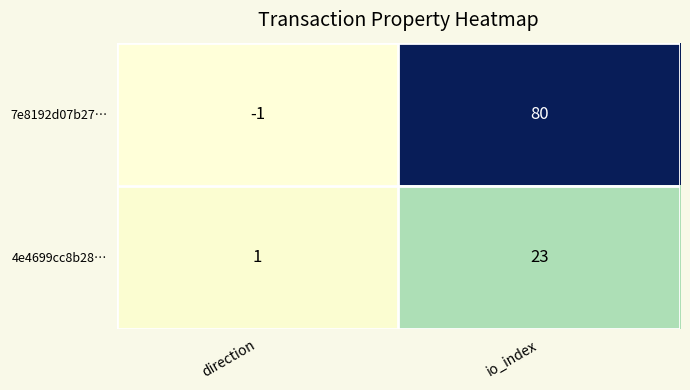

Where is 4e4699cc8b28… nearest to the value 12?

direction